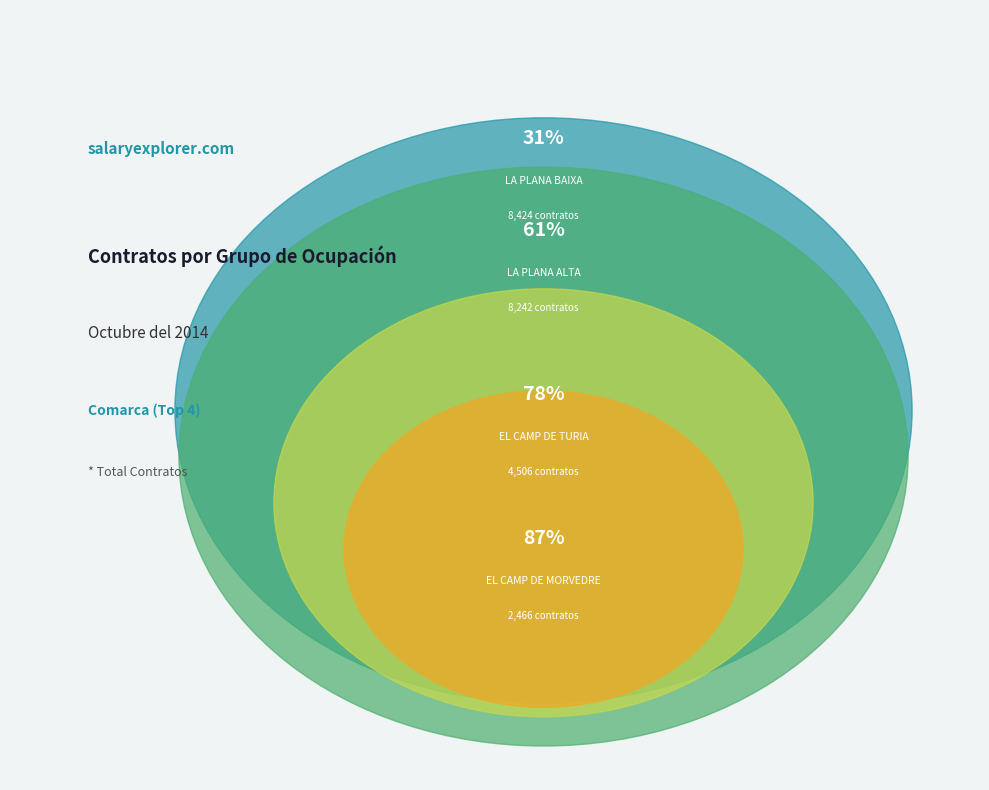

Does any single category account for the majority?

No